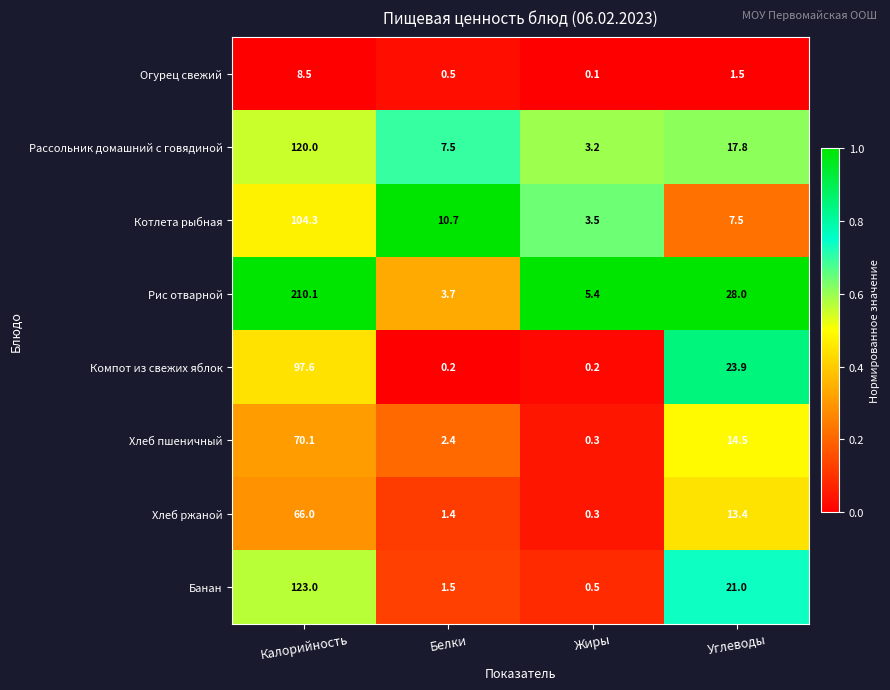

Which series changed the most between Калорийность and Углеводы?

Рис отварной